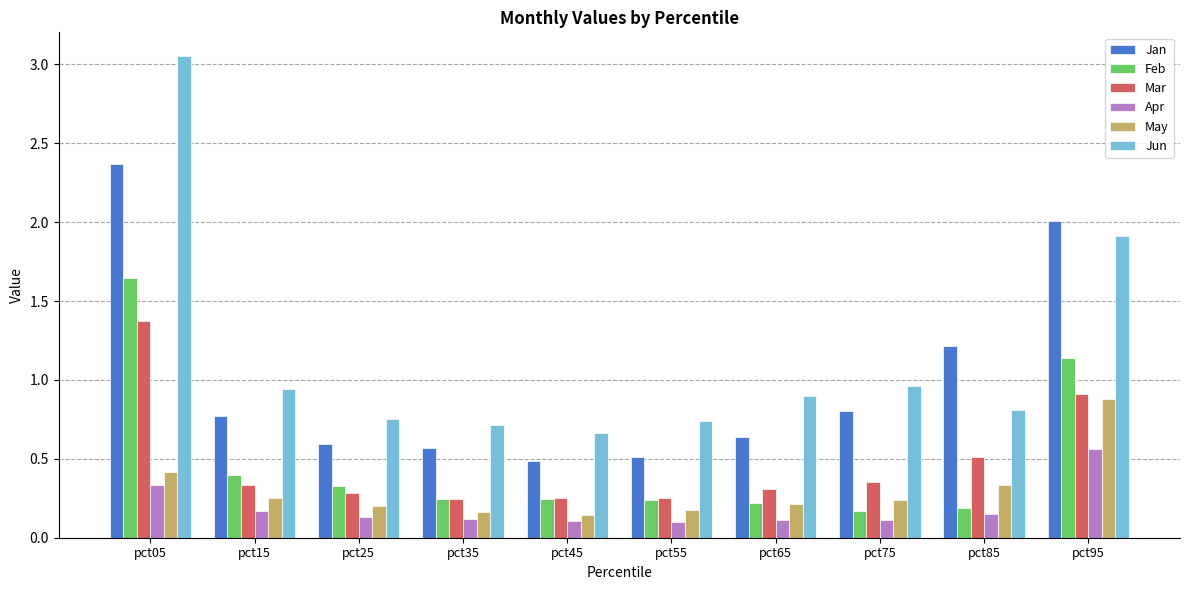

What is the highest value of the Mar series?

1.4